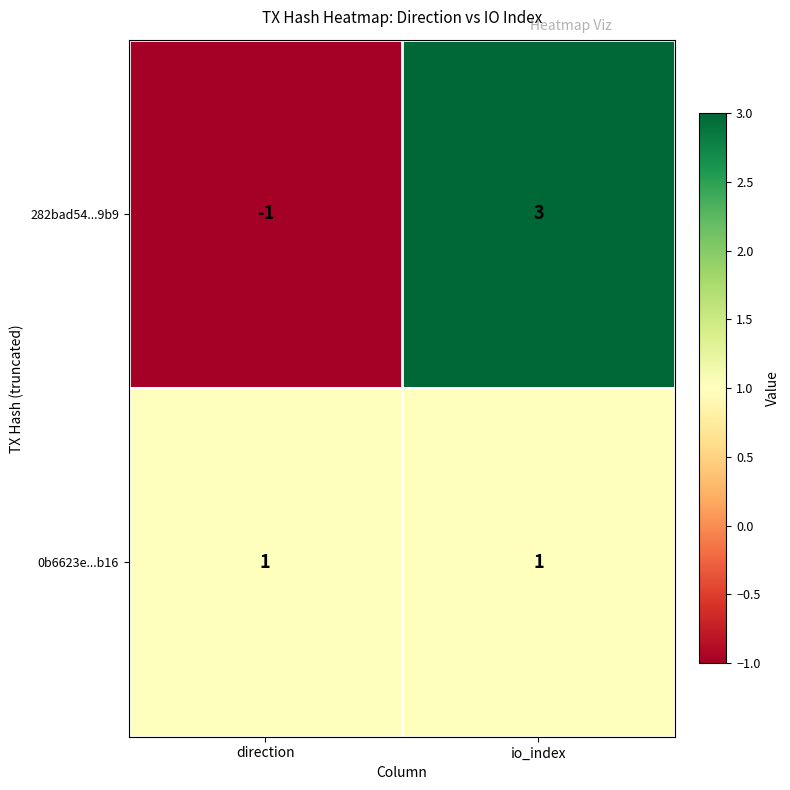

Where is 282bad54...9b9 nearest to the value 1?

direction